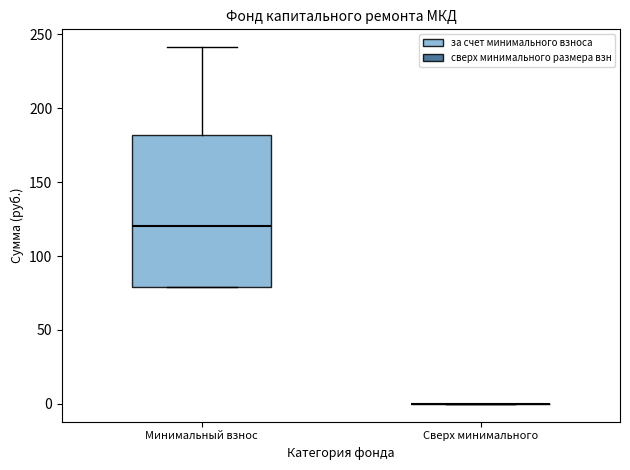

Comparing the boxes themselves (not the whiskers), which one is the tallest?

Минимальный взнос